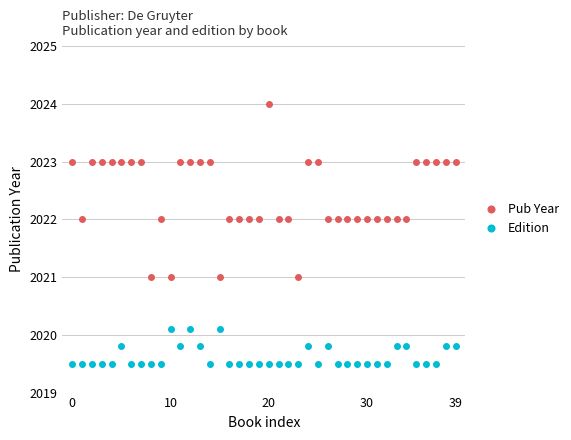

What is the maximum value for Pub Year?

2024.0